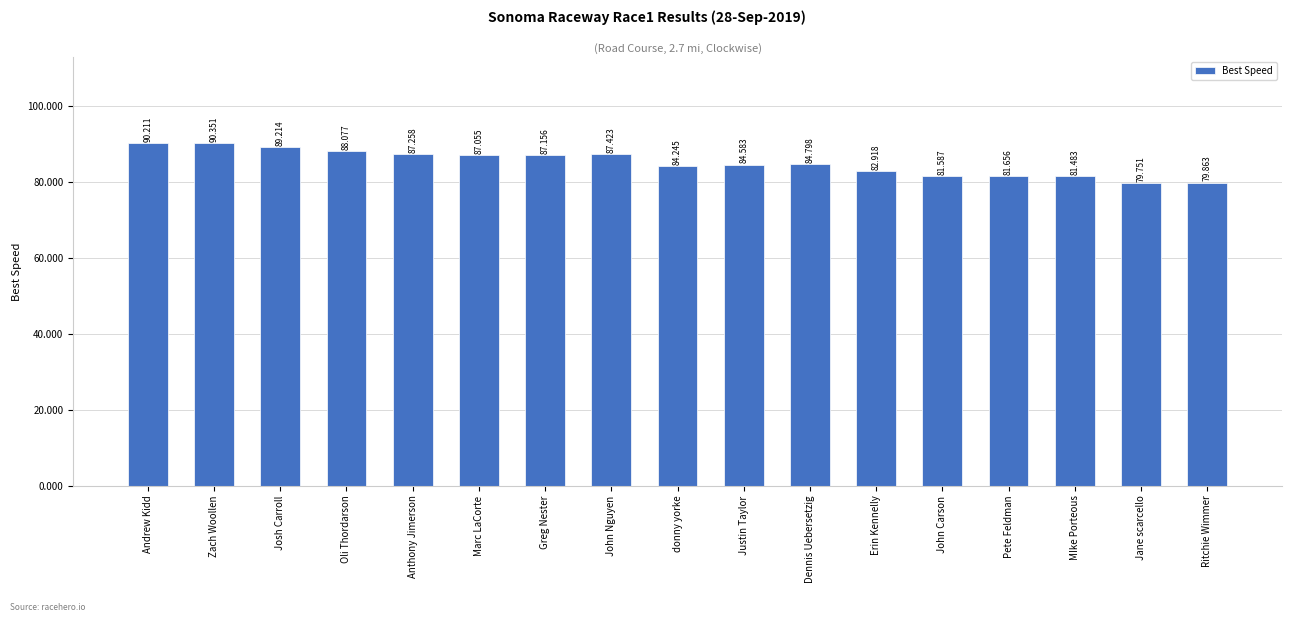

What is the ratio of the value at Anthony Jimerson to the value at Greg Nester?

1.0